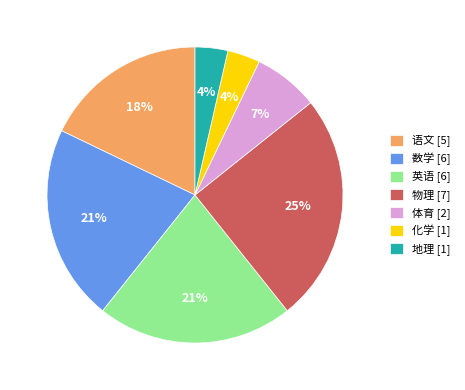

To the nearest percent, what is the difference between the largest and smallest slice percentages?

21%